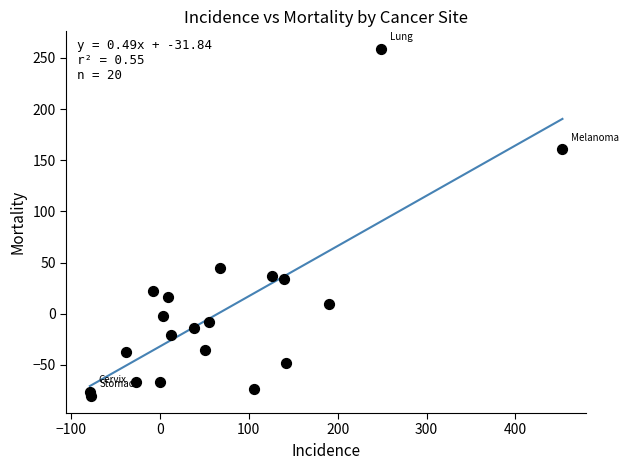

What Y value in the scatter plot is closest to 89?

45